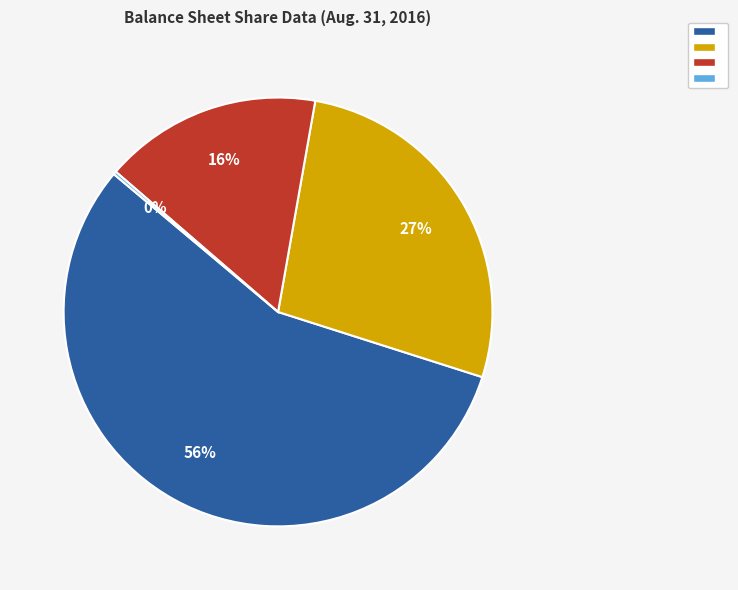

Is there a majority slice in this chart?

Yes